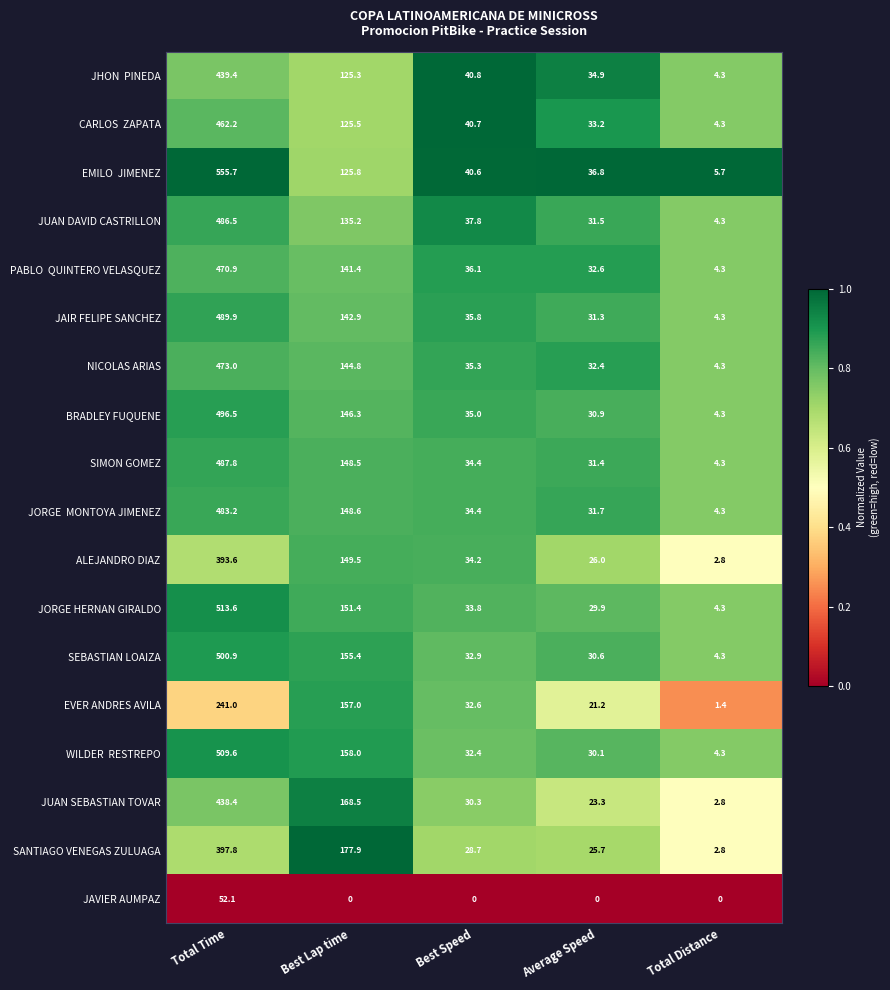

What is the total value across all series at Total Time?

7892.1